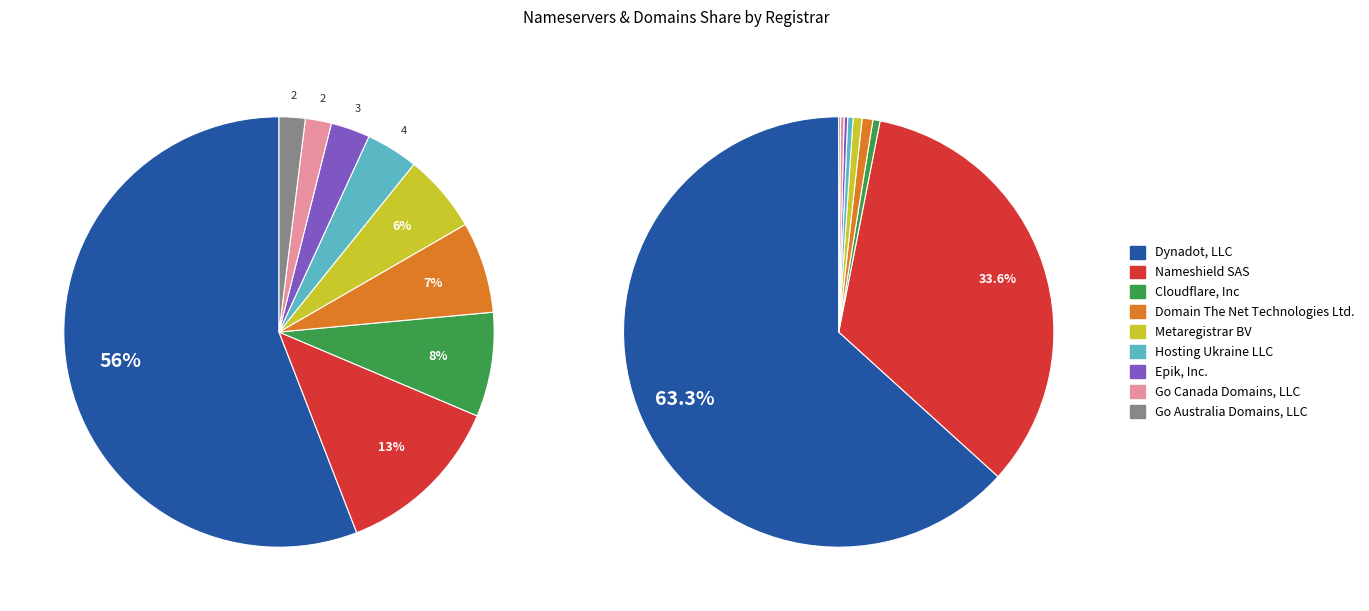

Is there a majority slice in this chart?

Yes